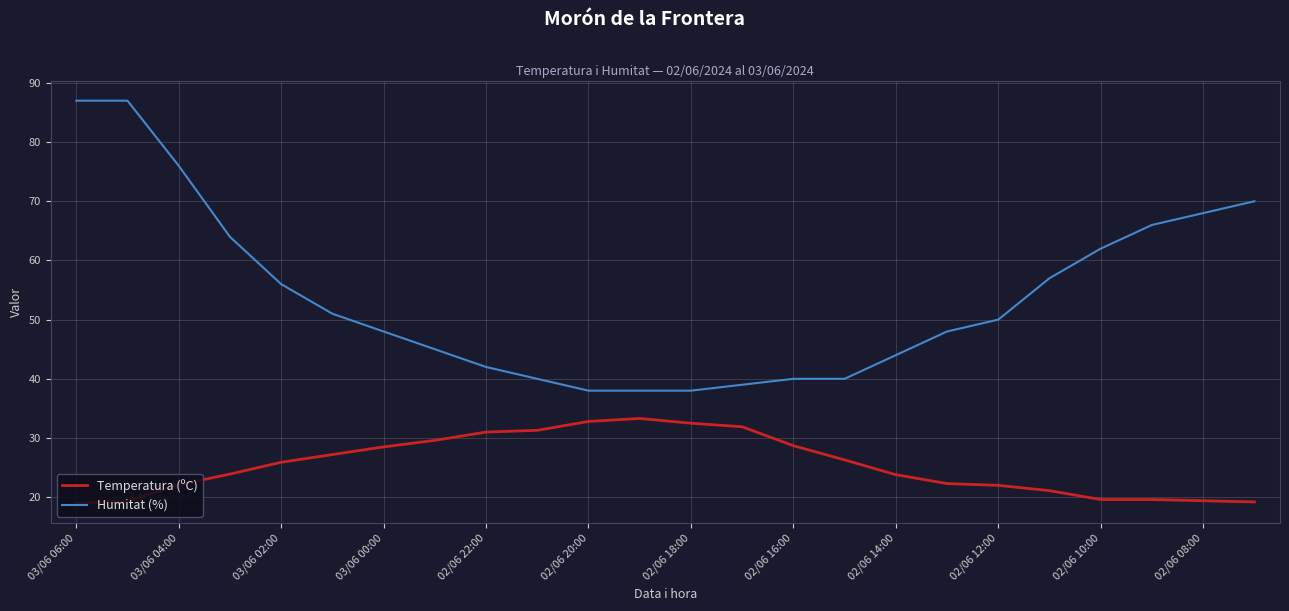

True or false: Temperatura (ºC) has more than 0 points higher than both neighbors.

True